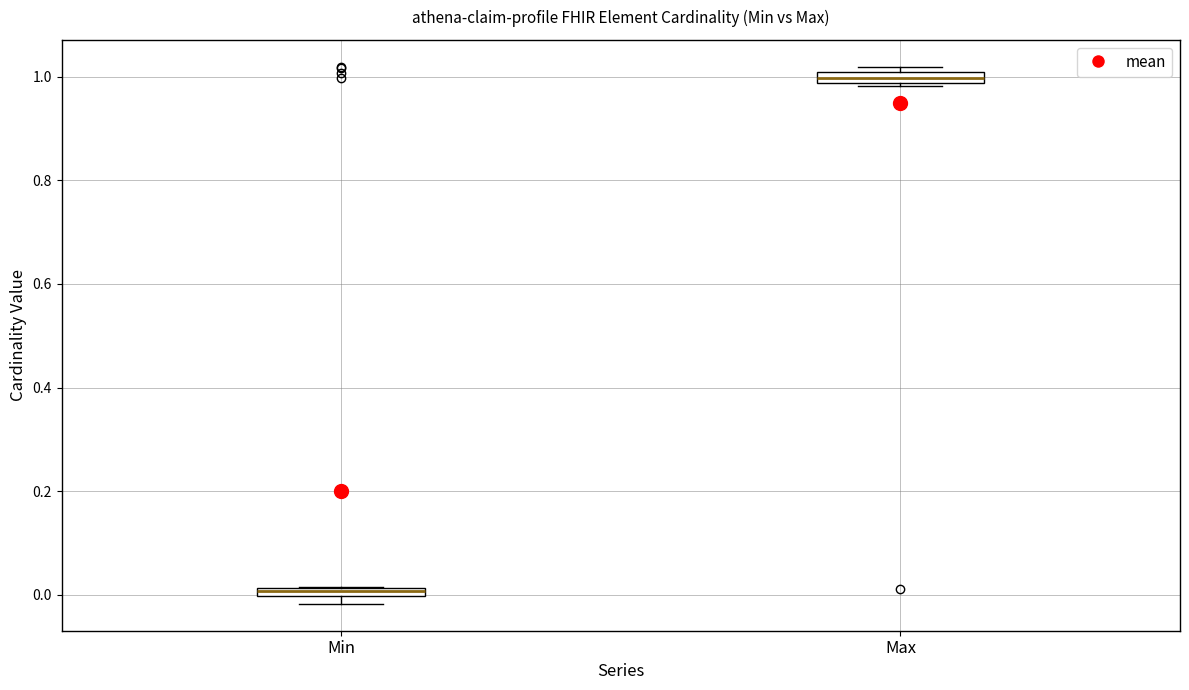

Which box's median line is the highest?

Max